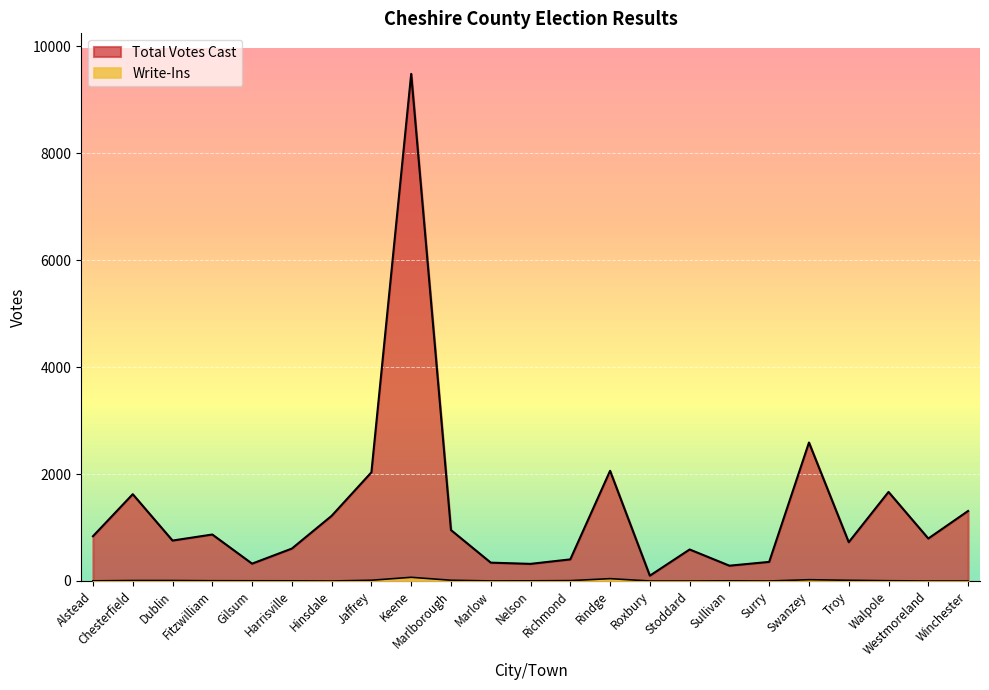

Which series changed the most between Dublin and Sullivan?

Total Votes Cast